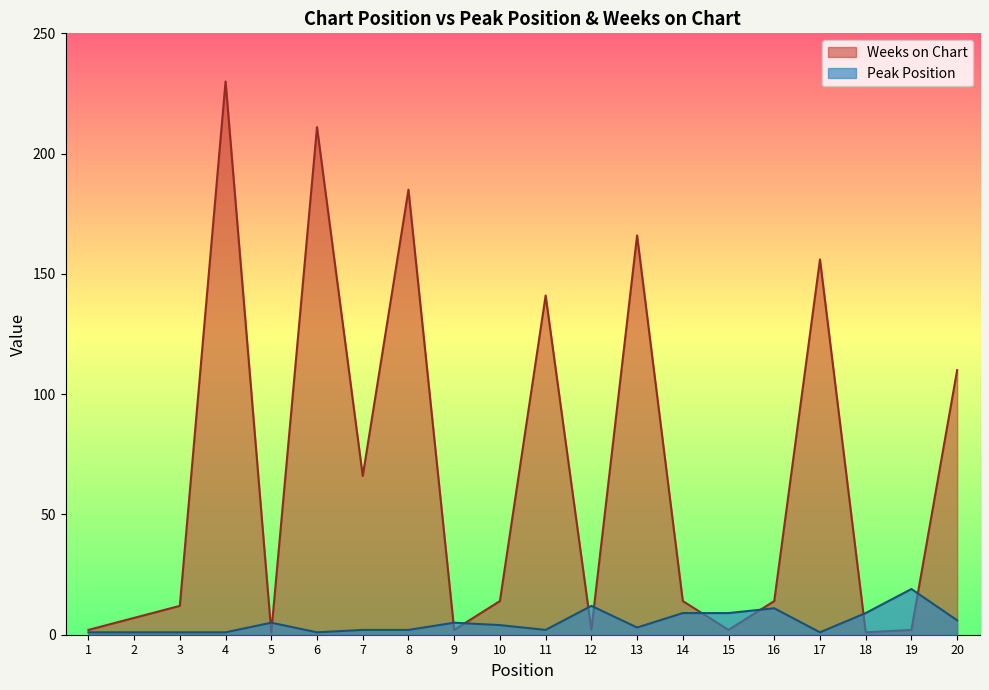

At which category is the sum across all series the highest?

4